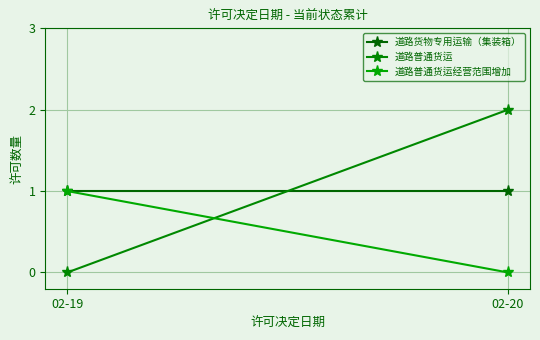

Rank the series at 02-19 from lowest to highest value.

道路普通货运, 道路货物专用运输（集装箱）, 道路普通货运经营范围增加